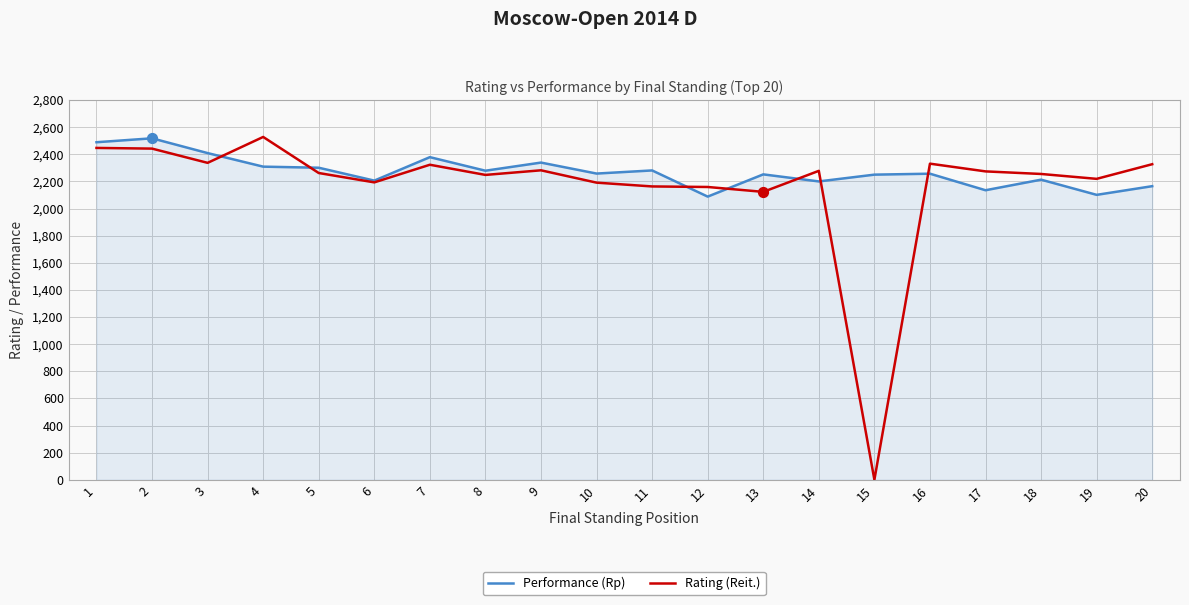

Is the value of Rating (Reit.) at 11 greater than the value of Performance (Rp) at 3?

No